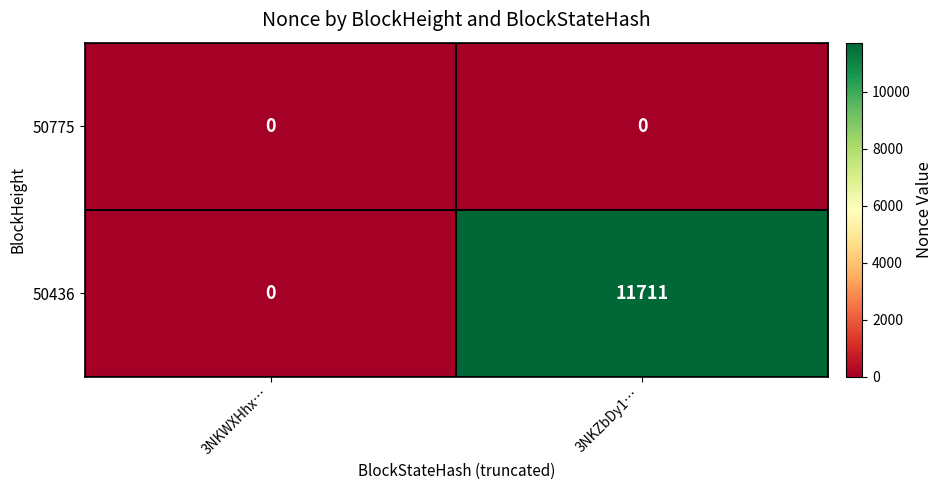

The 50436 series shows 0 at 3NKWXHhx…. True or false?

True